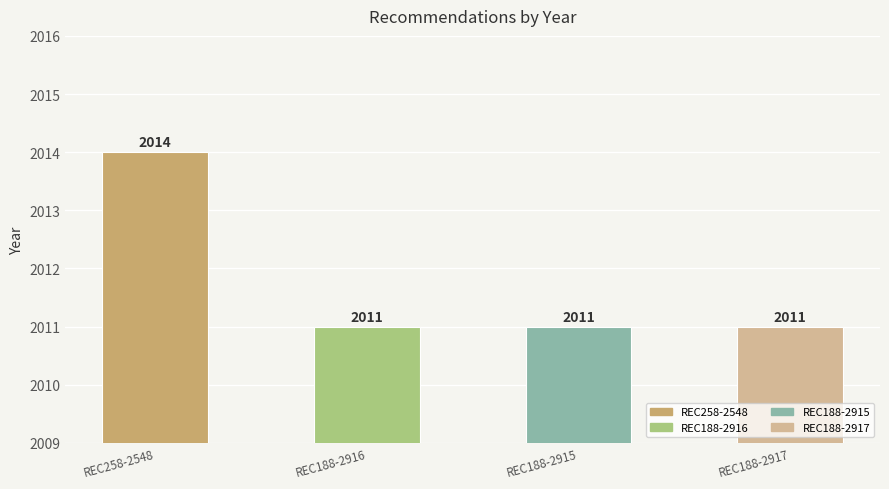

The chart shows a value of 961 at REC188-2915. True or false?

False